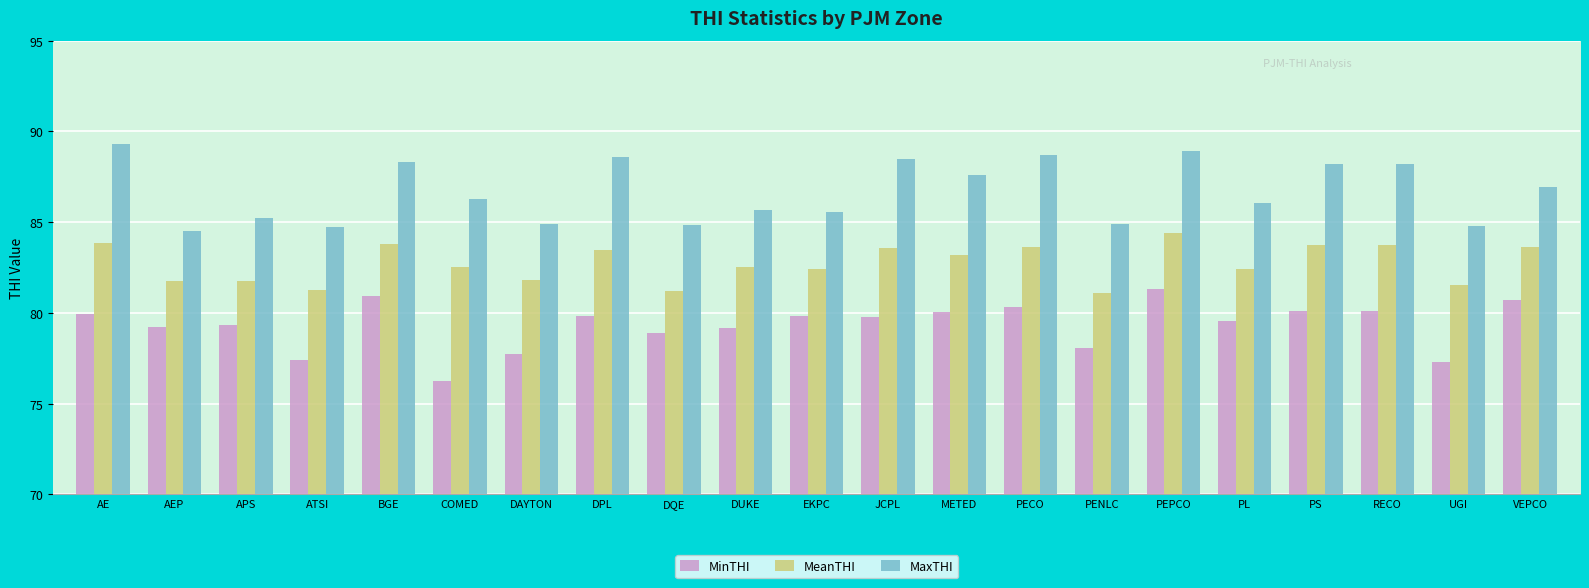

The value of MeanTHI at PEPCO is 114.3. True or false?

False